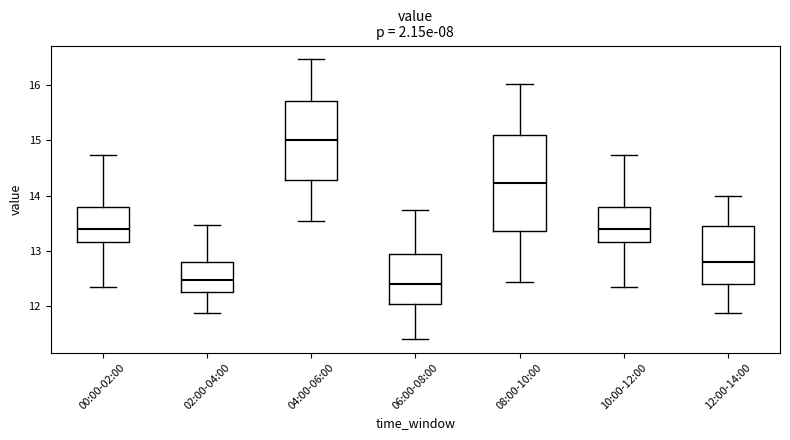

Reading left to right, transcribe this box plot: for each box, give where its median line is, the range the box spans, and where its two whiskers end, as read against the y-axis. The values are not printed on the chart, so give them approximately, as read against the axis.

00:00-02:00: median 13.4, box 13.1 to 13.8, whiskers 12.3 to 14.7
02:00-04:00: median 12.5, box 12.2 to 12.8, whiskers 11.9 to 13.5
04:00-06:00: median 15.0, box 14.3 to 15.7, whiskers 13.5 to 16.5
06:00-08:00: median 12.4, box 12.0 to 12.9, whiskers 11.4 to 13.7
08:00-10:00: median 14.2, box 13.4 to 15.1, whiskers 12.4 to 16.0
10:00-12:00: median 13.4, box 13.1 to 13.8, whiskers 12.3 to 14.7
12:00-14:00: median 12.8, box 12.4 to 13.4, whiskers 11.9 to 14.0